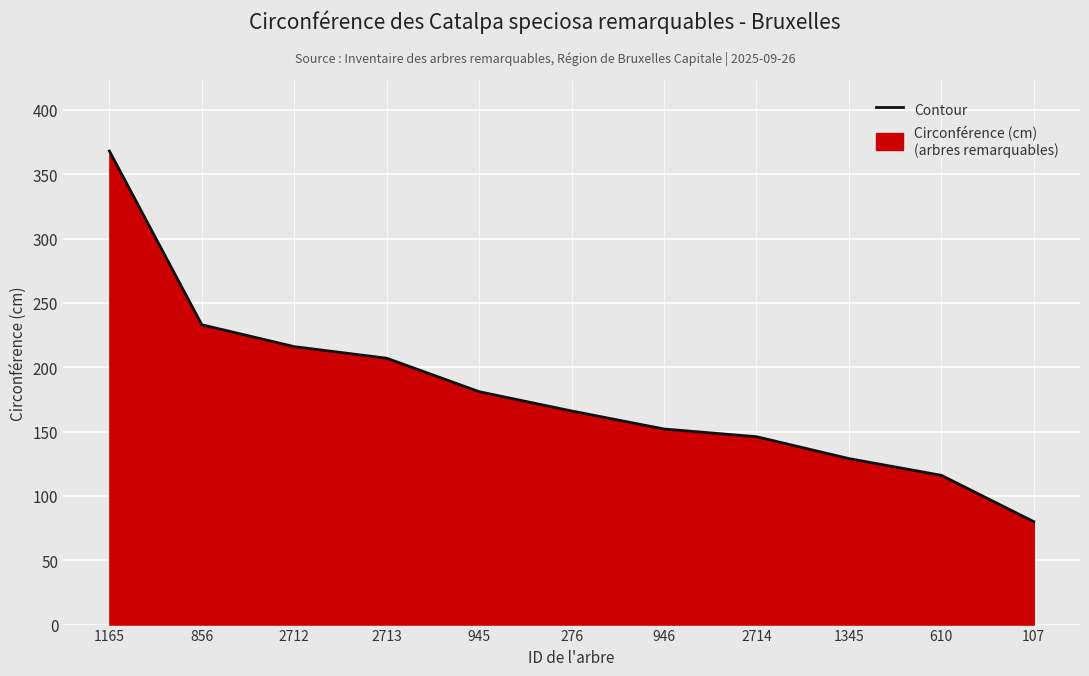

How many series are shown in this chart?

1